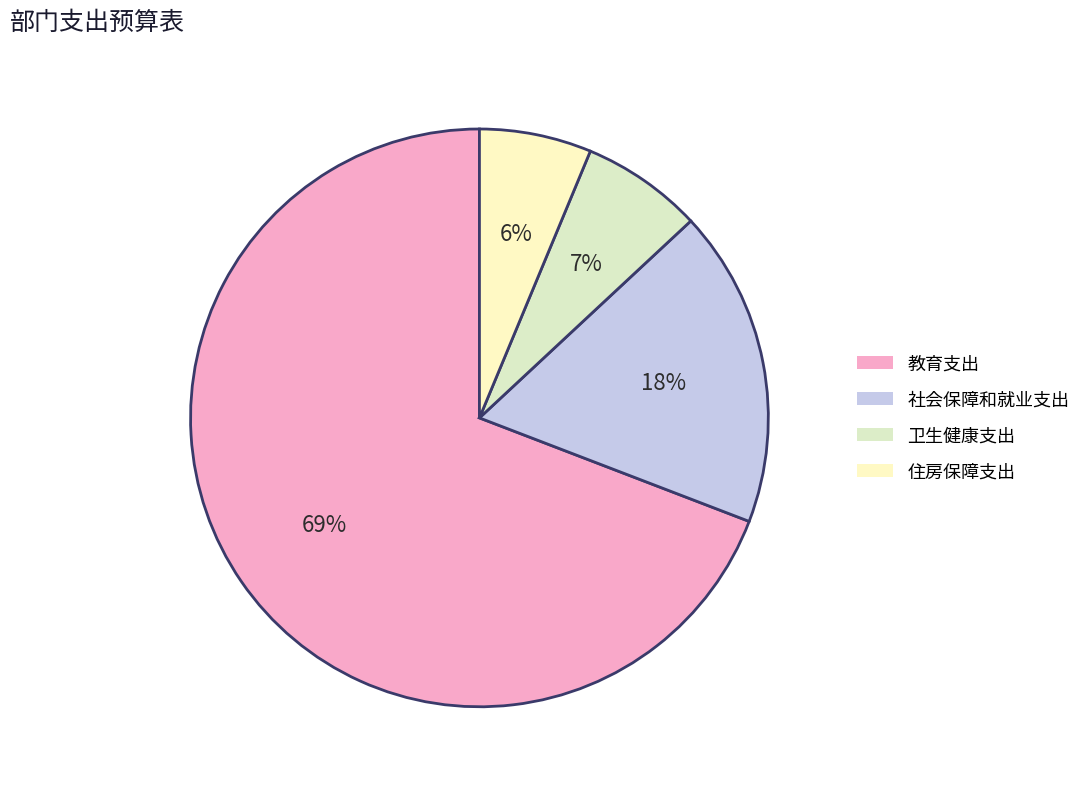

To the nearest percent, what percentage of the pie is 住房保障支出?

6%